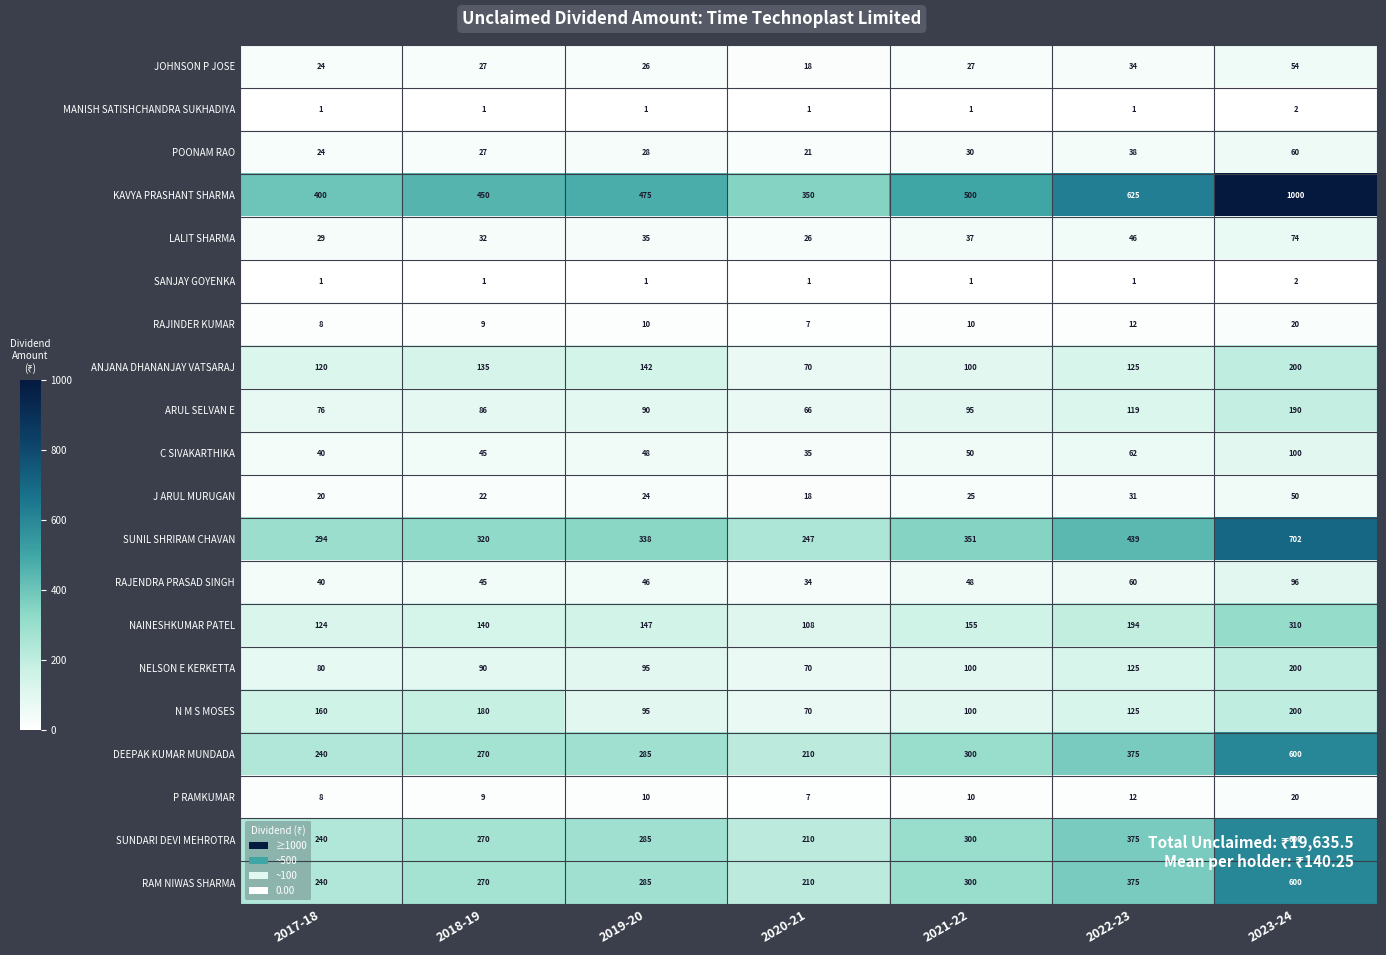

What is the smallest value displayed?

1